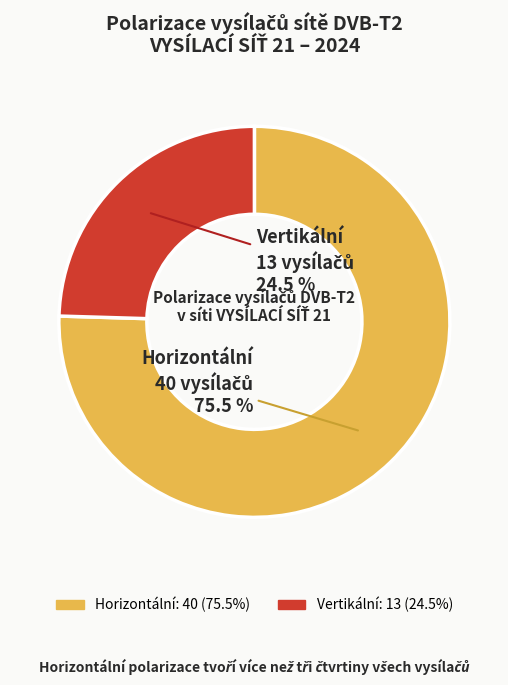

What is the smallest slice in the pie chart?

Vertikální